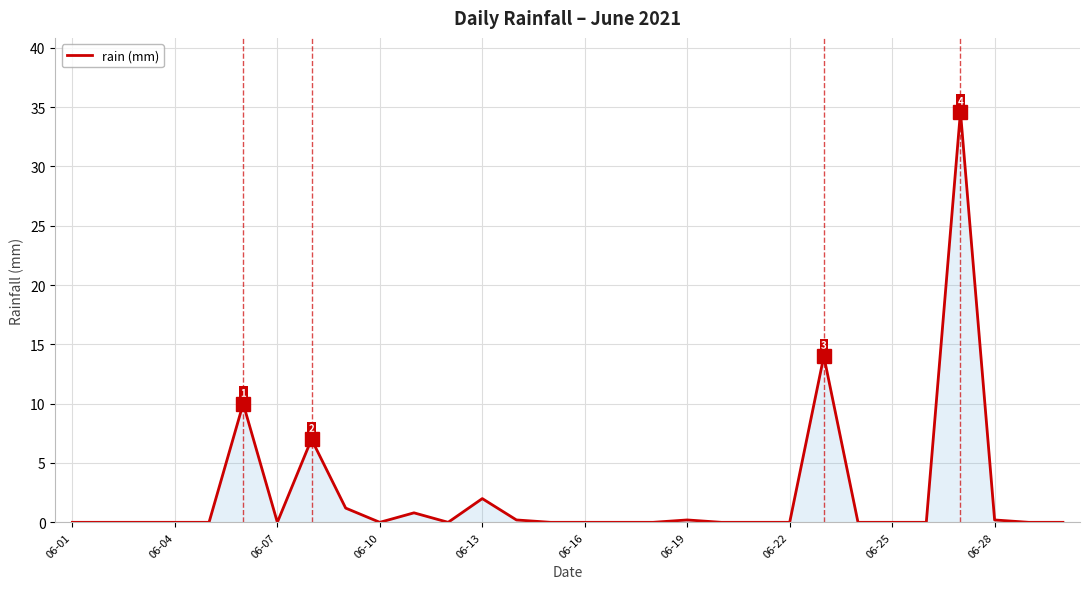

True or false: the data has more than 2 interior local peaks.

True